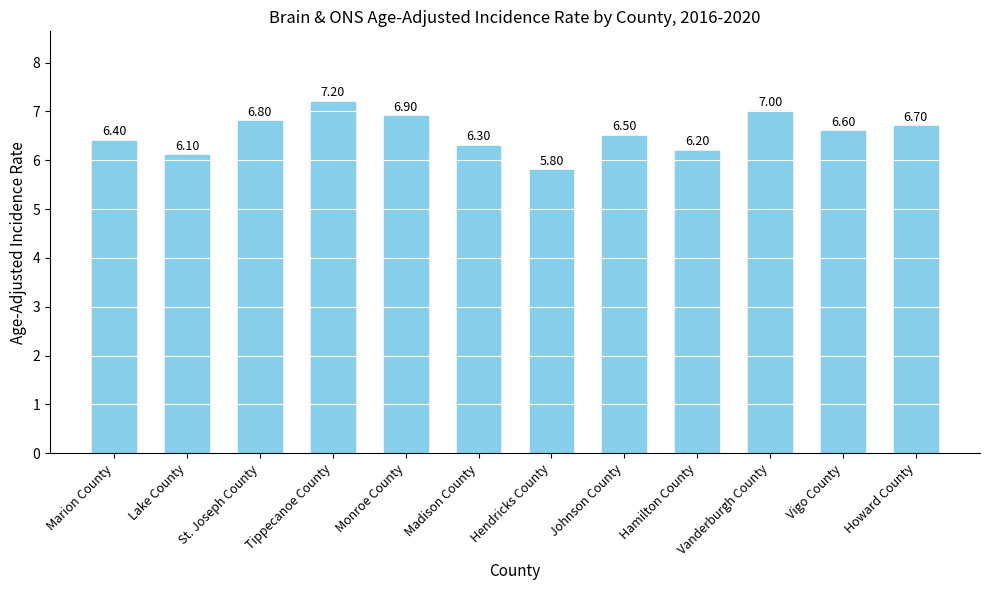

Where is the data nearest to the value 6?

Lake County